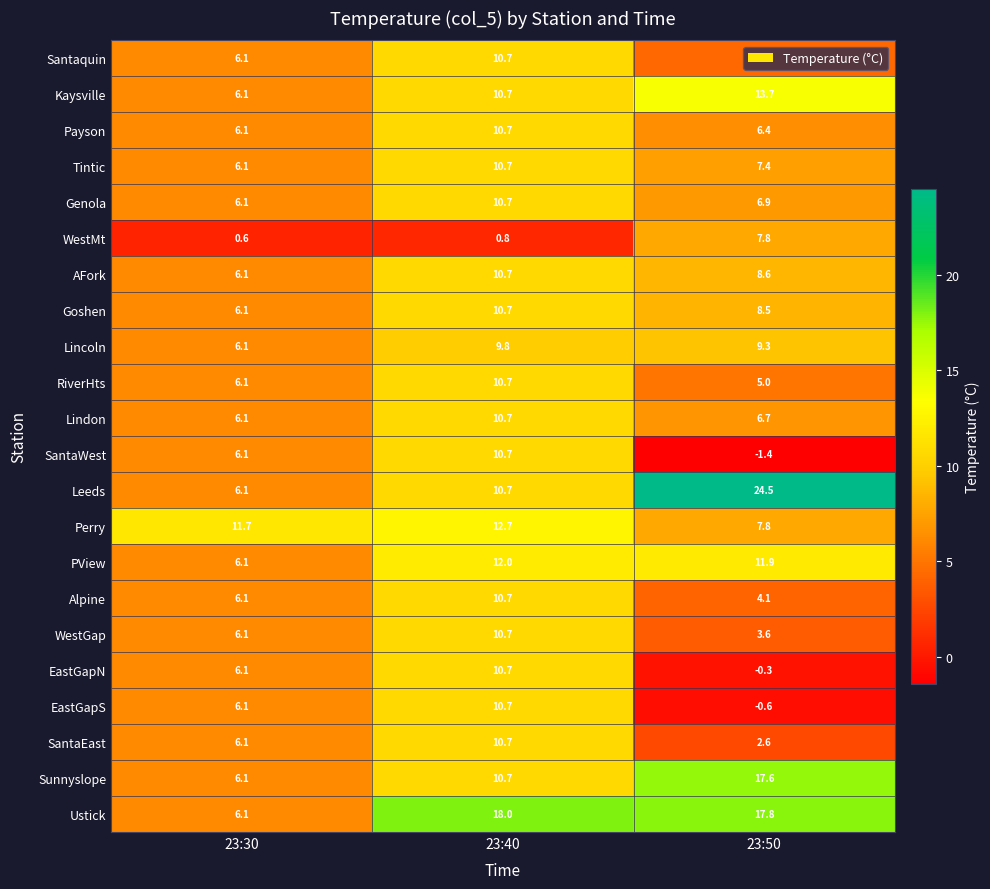

Rank the categories by Tintic value from lowest to highest.

23:30, 23:50, 23:40